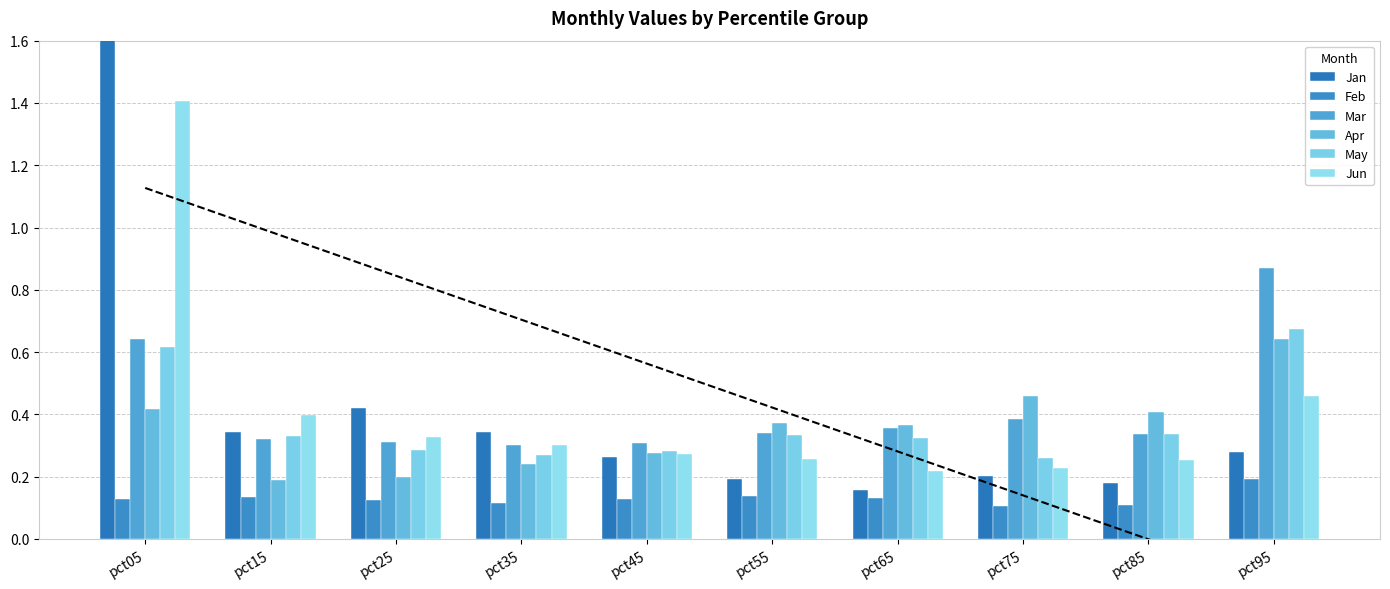

At which label does May reach its minimum?

pct75